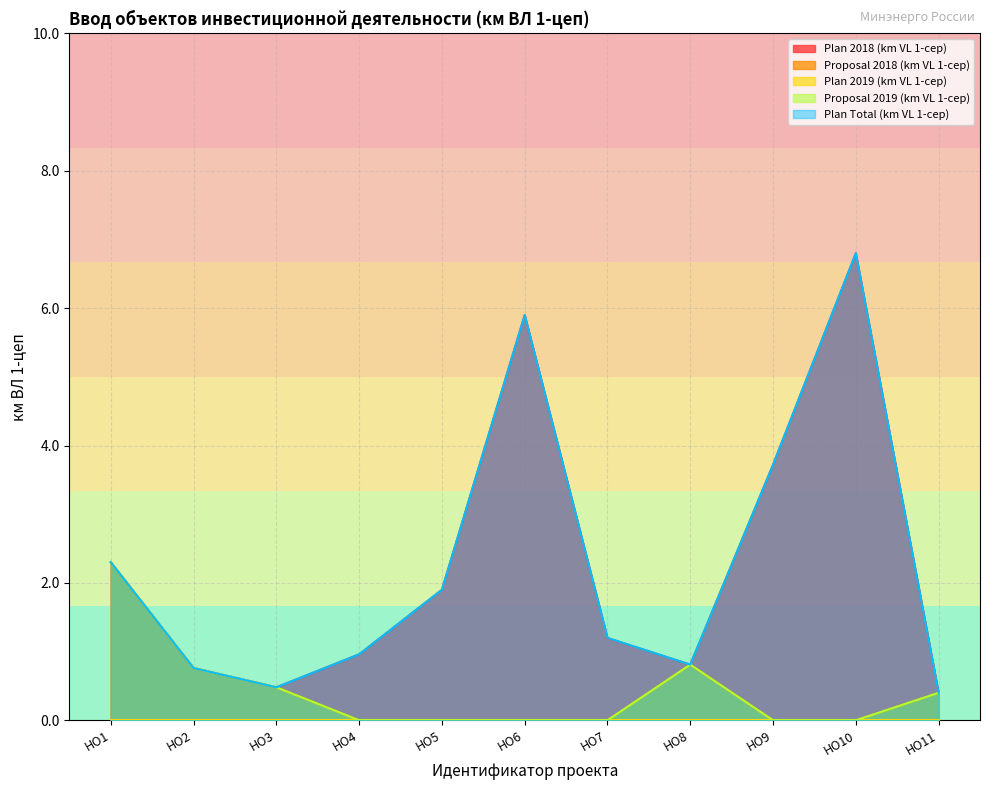

Does the chart have visible grid lines?

Yes